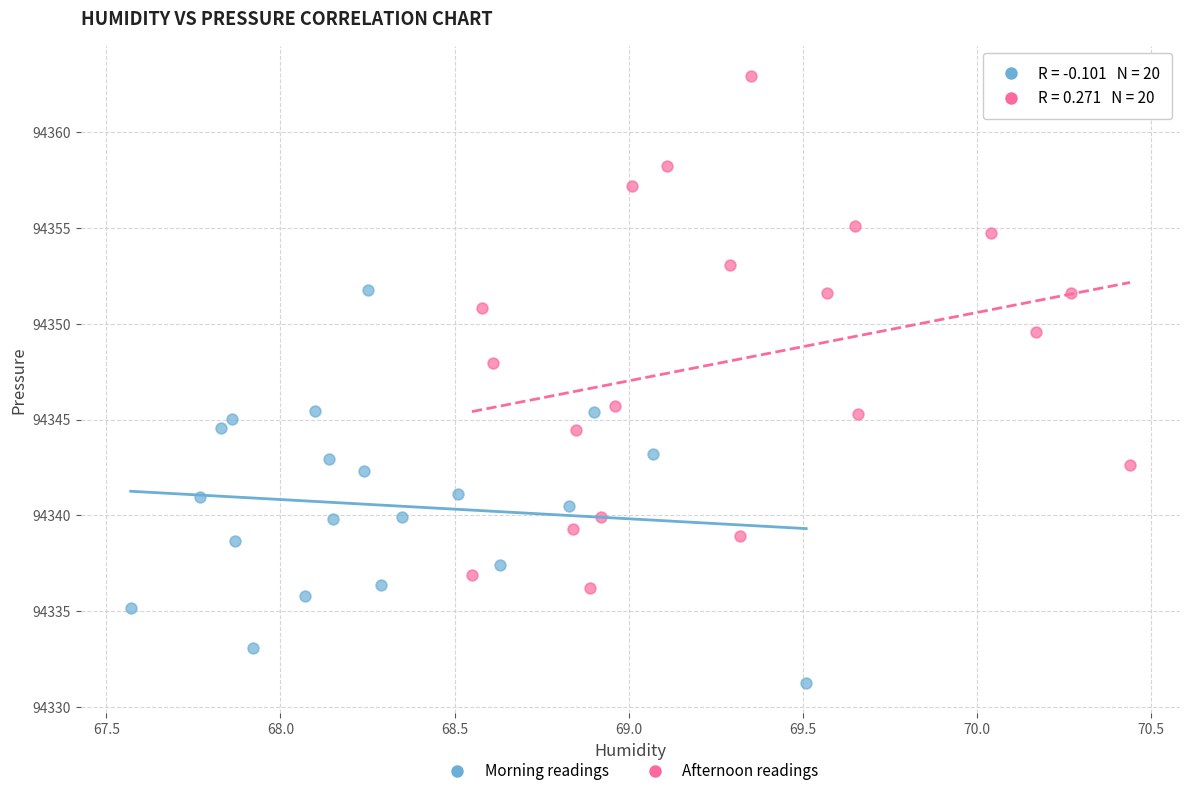

Which series reaches the minimum Y coordinate?

Morning readings